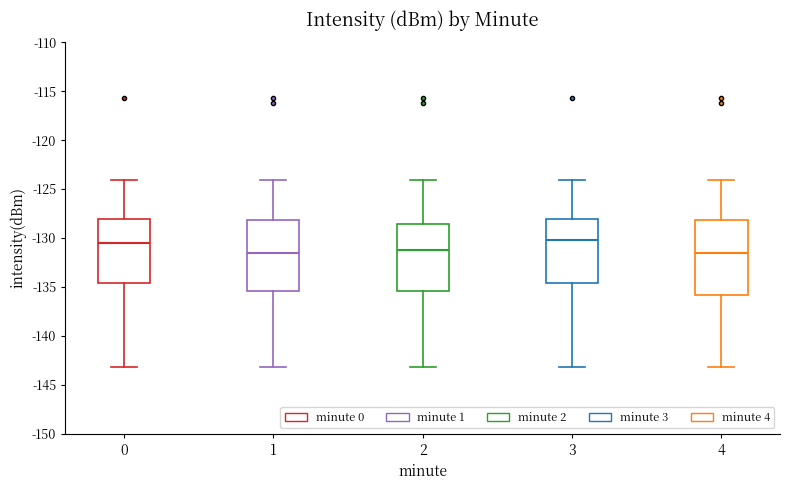

Reading left to right, transcribe this box plot: for each box, give where its median line is, the range the box spans, and where its two whiskers end, as read against the y-axis. The values are not printed on the chart, so give them approximately, as read against the axis.

0: median -130.5, box -134.5 to -128.0, whiskers -143.0 to -124.0
1: median -131.5, box -135.5 to -128.0, whiskers -143.0 to -124.0
2: median -131.5, box -135.5 to -128.5, whiskers -143.0 to -124.0
3: median -130.0, box -134.5 to -128.0, whiskers -143.0 to -124.0
4: median -131.5, box -136.0 to -128.0, whiskers -143.0 to -124.0